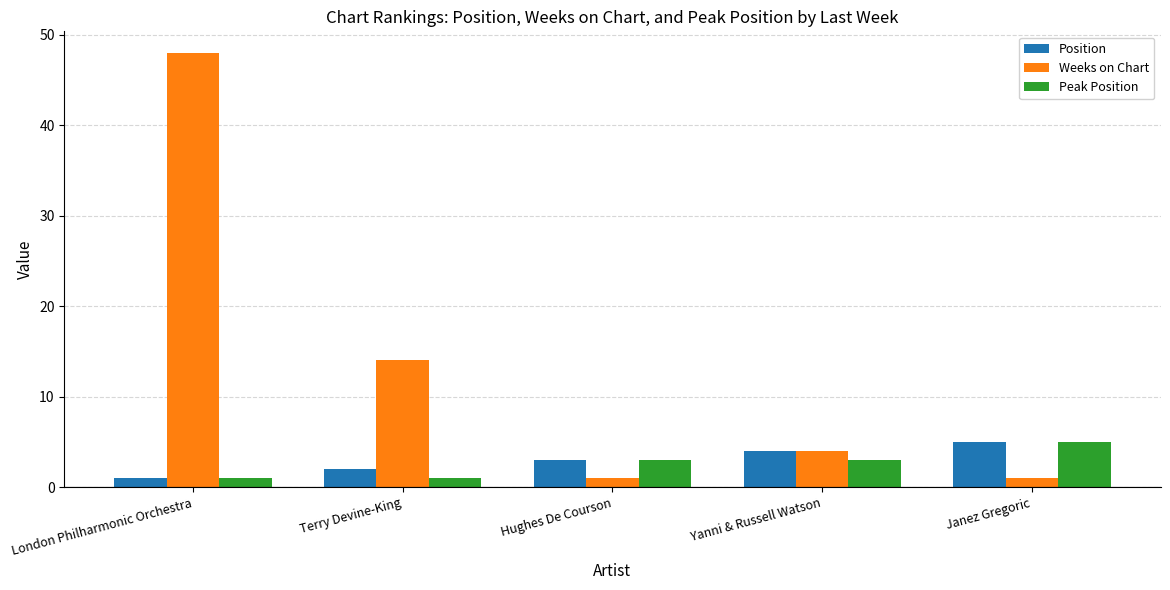

What is the total value across all series at Yanni & Russell Watson?

11